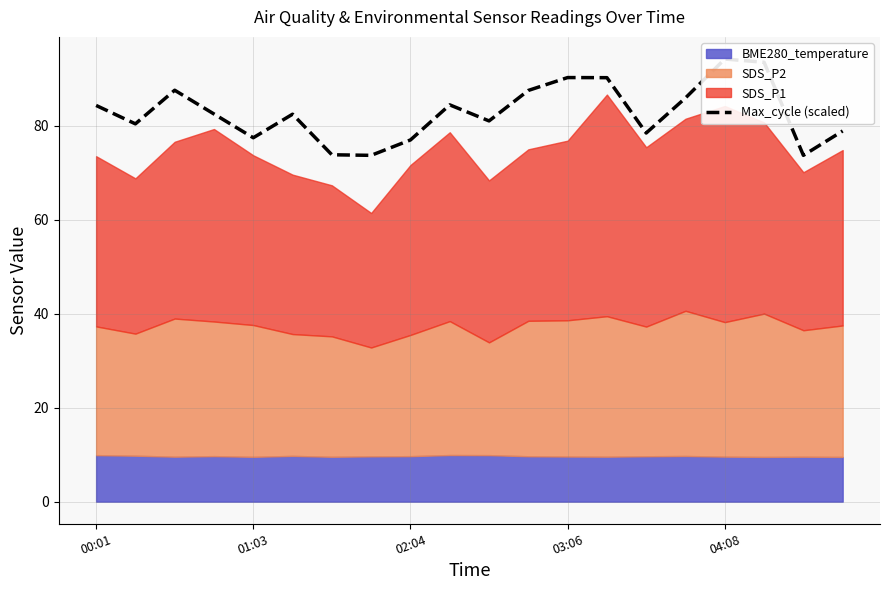

What is the change in value from 01:03 to 6?

-6.6